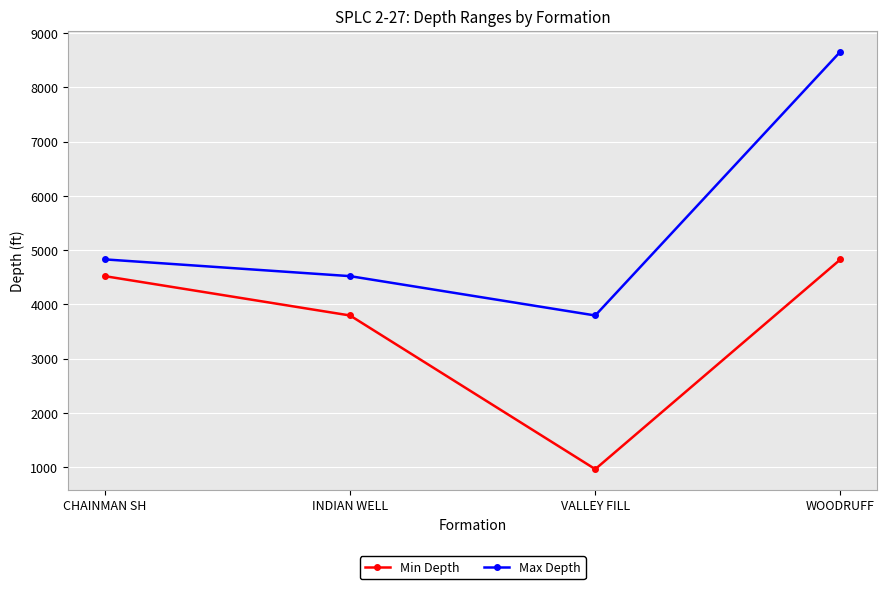

Rank the series at INDIAN WELL from lowest to highest value.

Min Depth, Max Depth